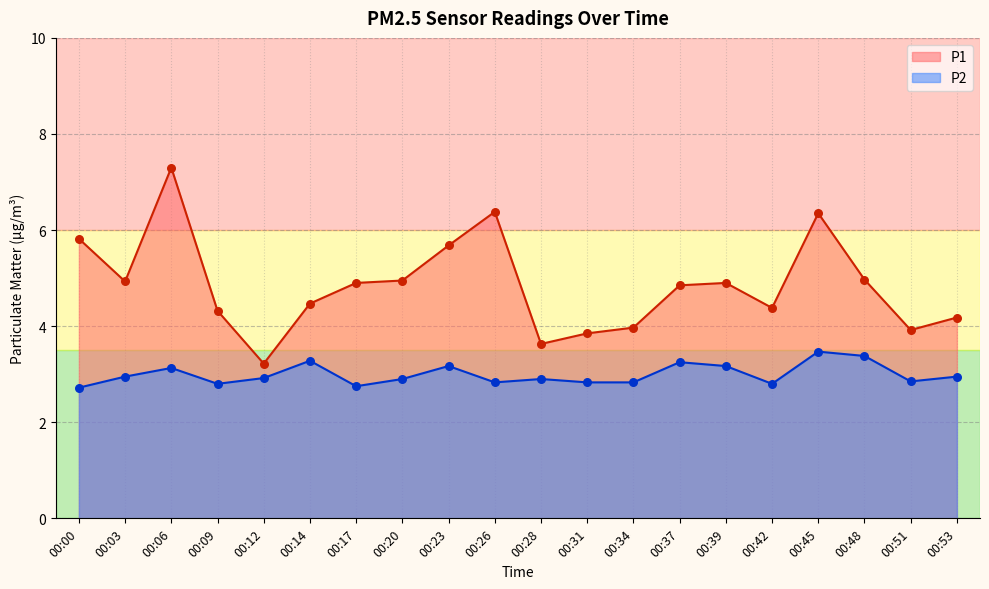

Which series has the largest total across all categories?

P1